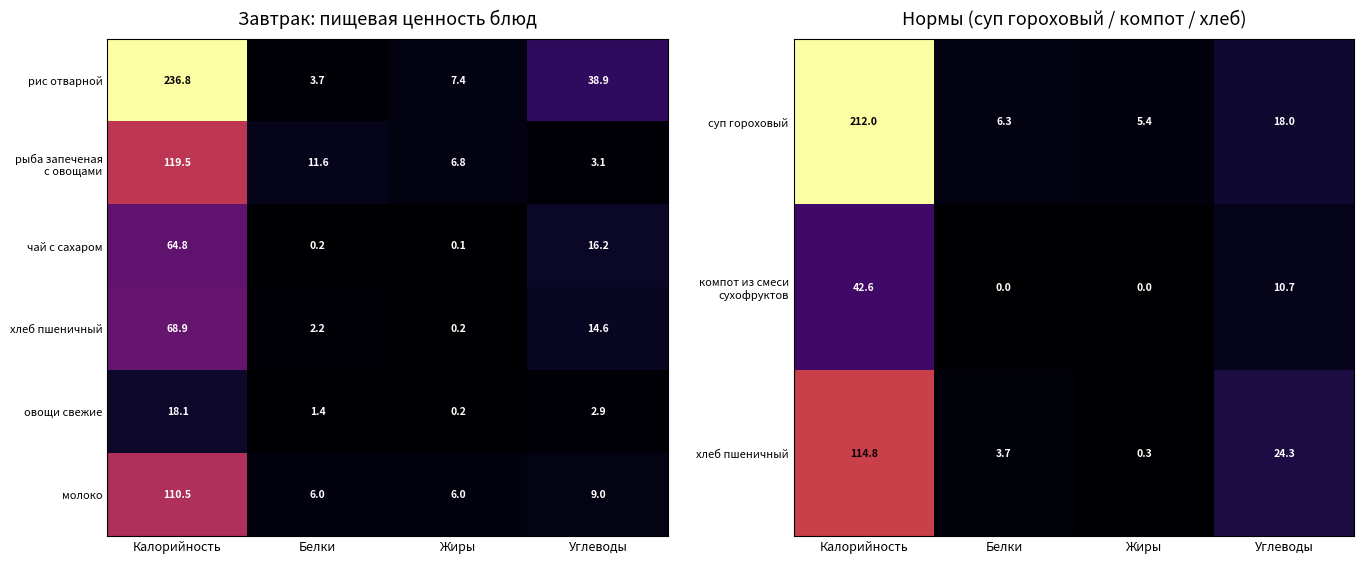

What is the difference between the second highest and second lowest values in the овощи свежие series?

1.5